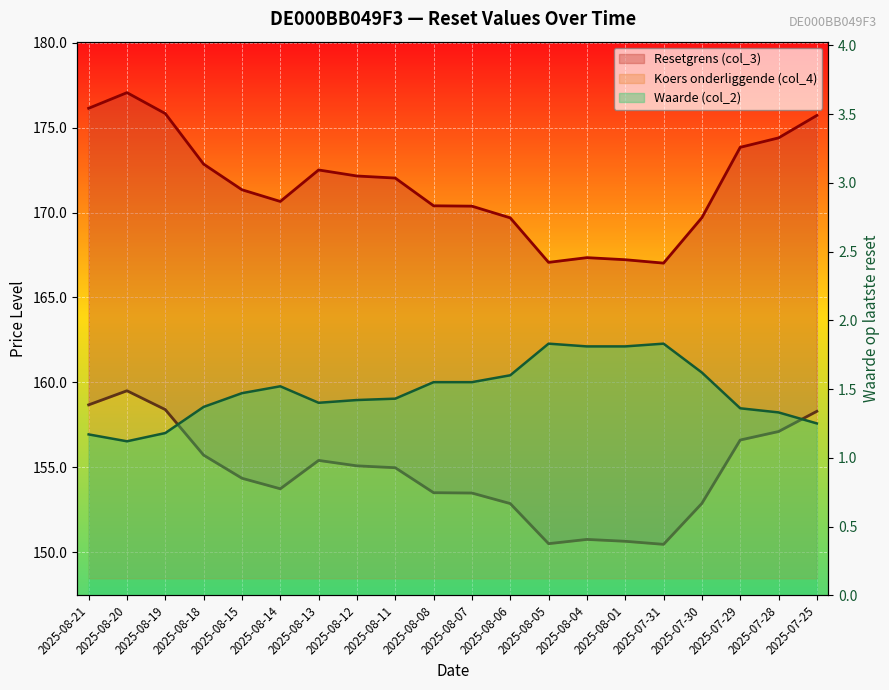

What is the value of the Resetgrens (col_3) point at the 17th from the left?

169.7